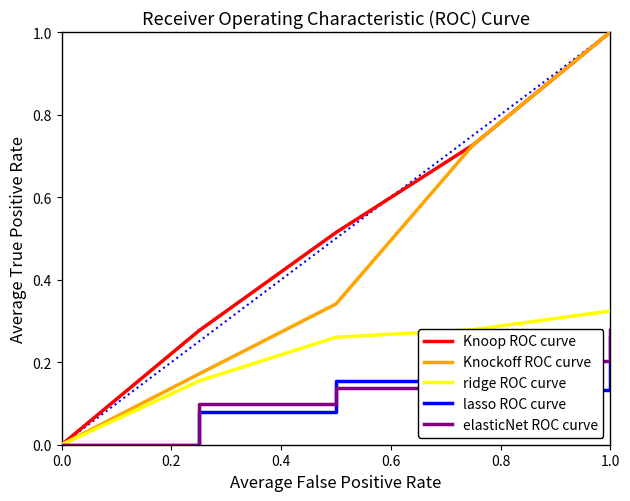

True or false: Knockoff ROC curve has more than 2 points higher than both neighbors.

False